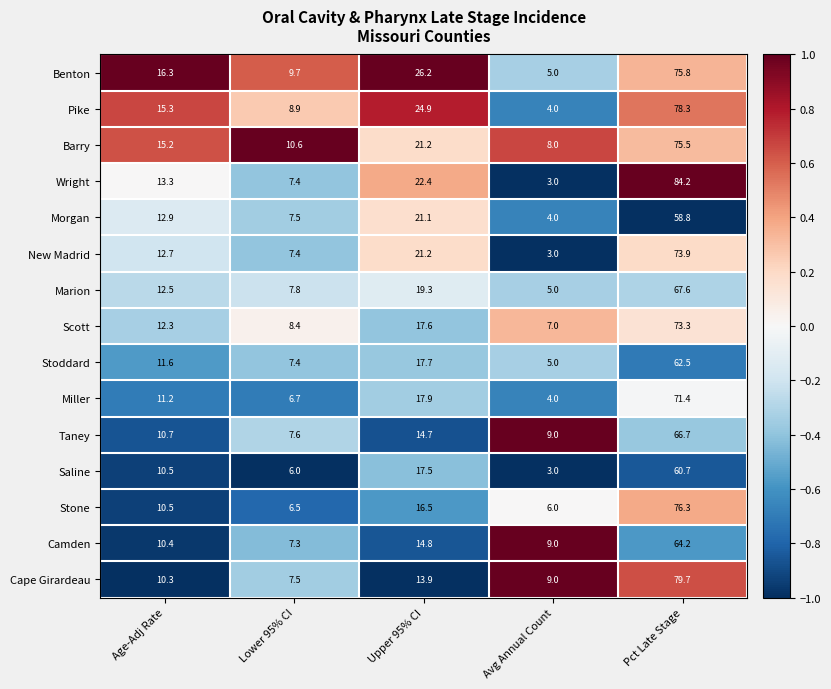

How many categories are shown in the chart?

5